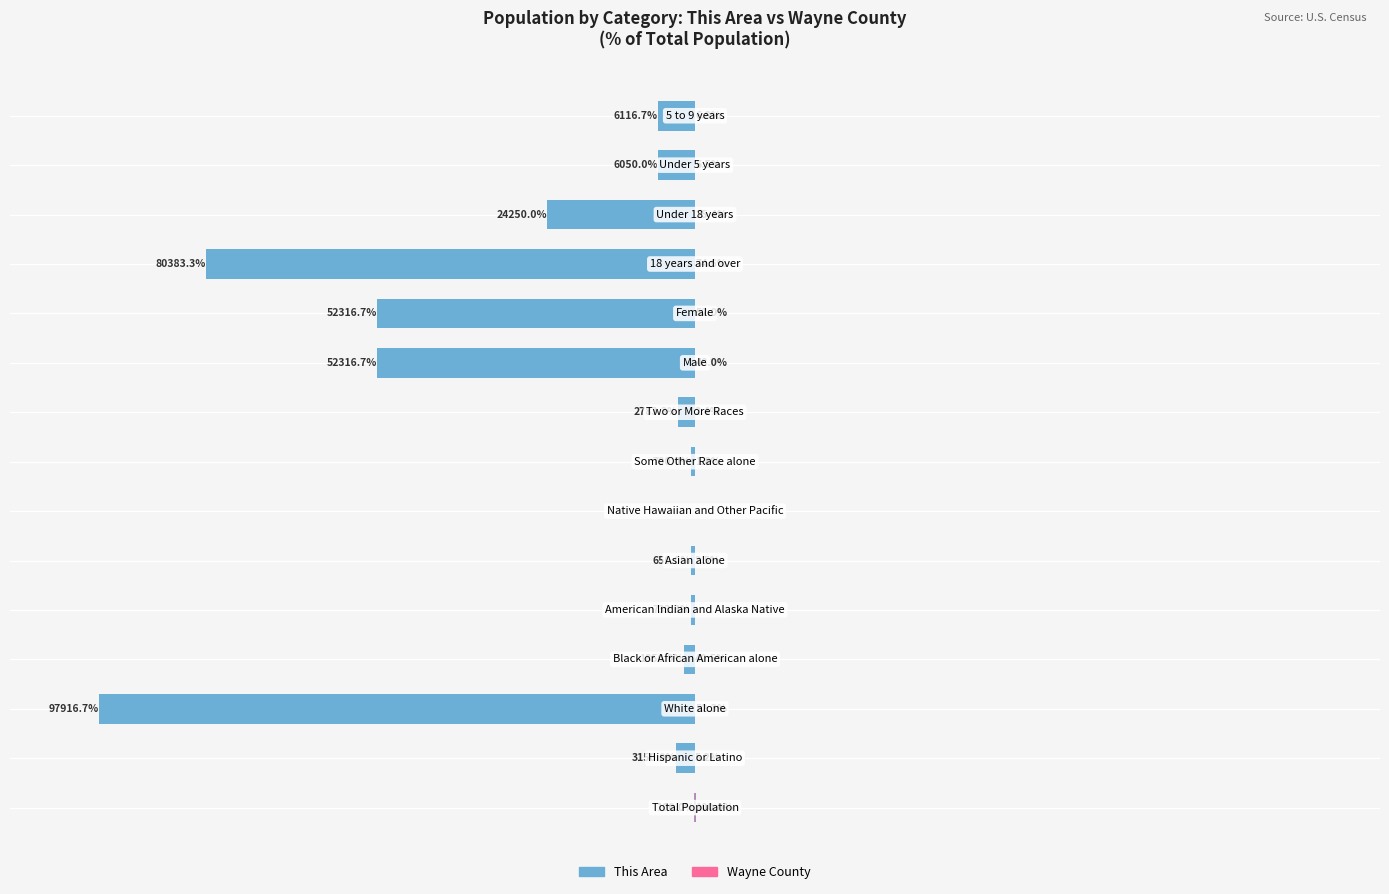

True or false: This Area has a value of -24250.0 at 12.

True